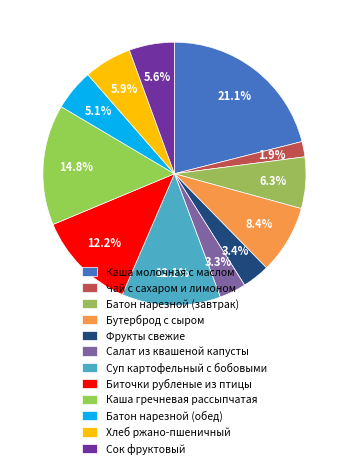

How many slices are in this pie chart?

12